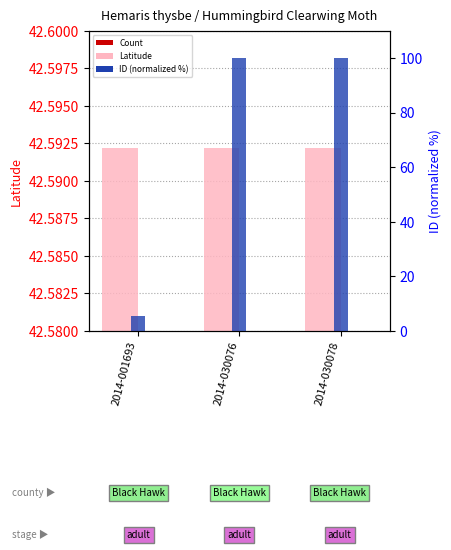

What are all the series names shown in the legend?

Latitude, Count, ID (normalized %)